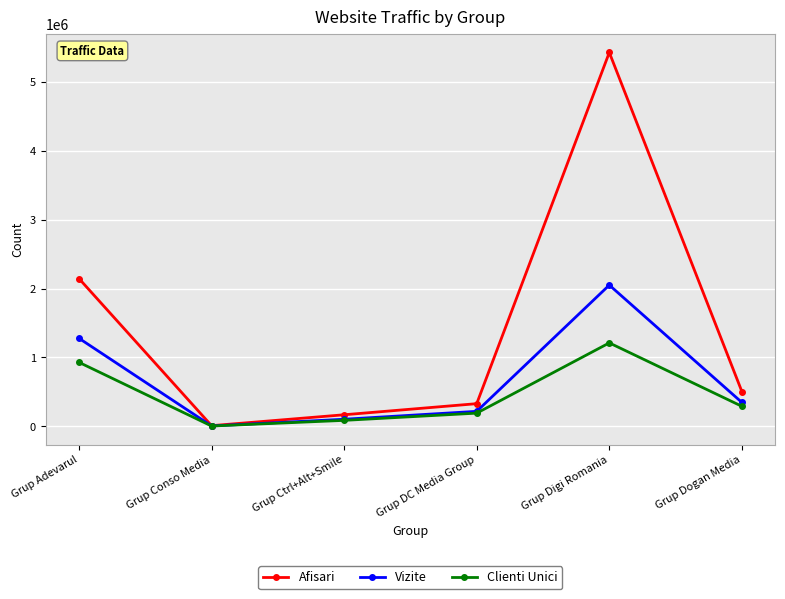

What is the label of the 3rd point from the right?

Grup DC Media Group